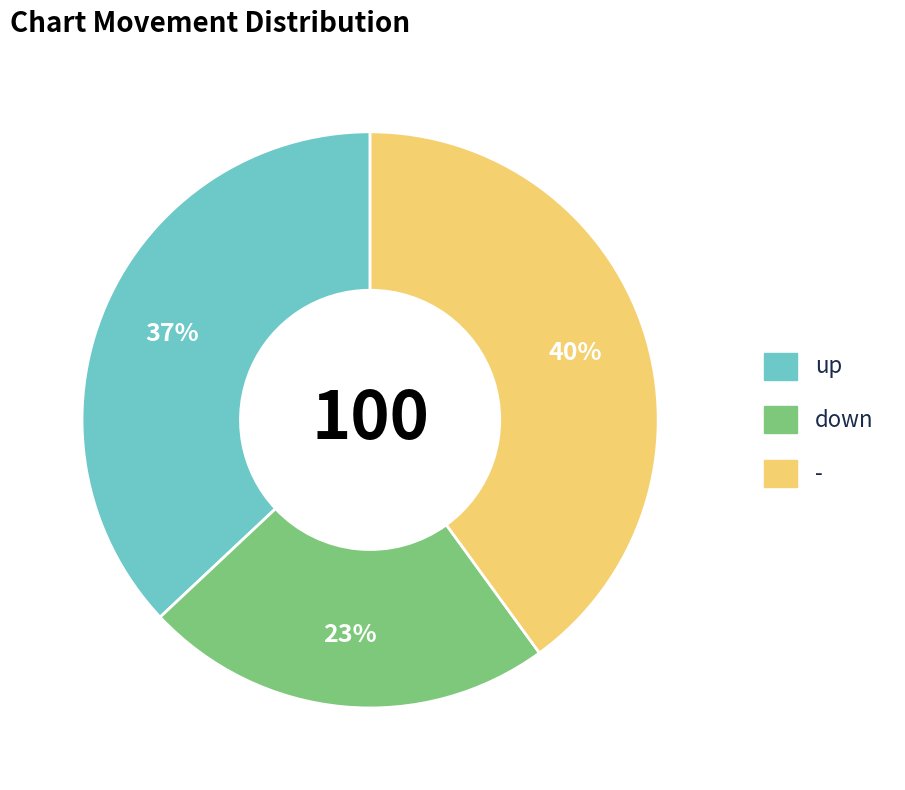

Rank the categories by value from highest to lowest.

-, up, down